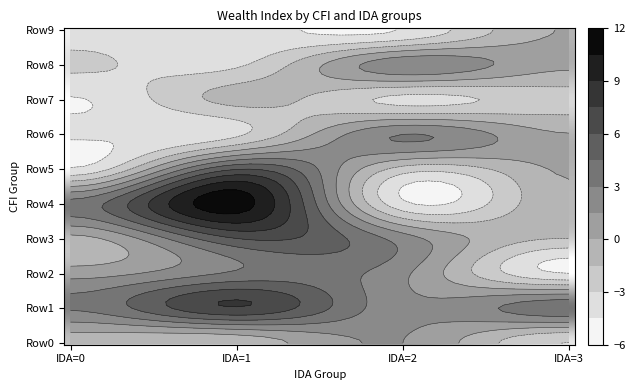

Is it true that the value at CFI_8_IDA_0 is -1.9?

False